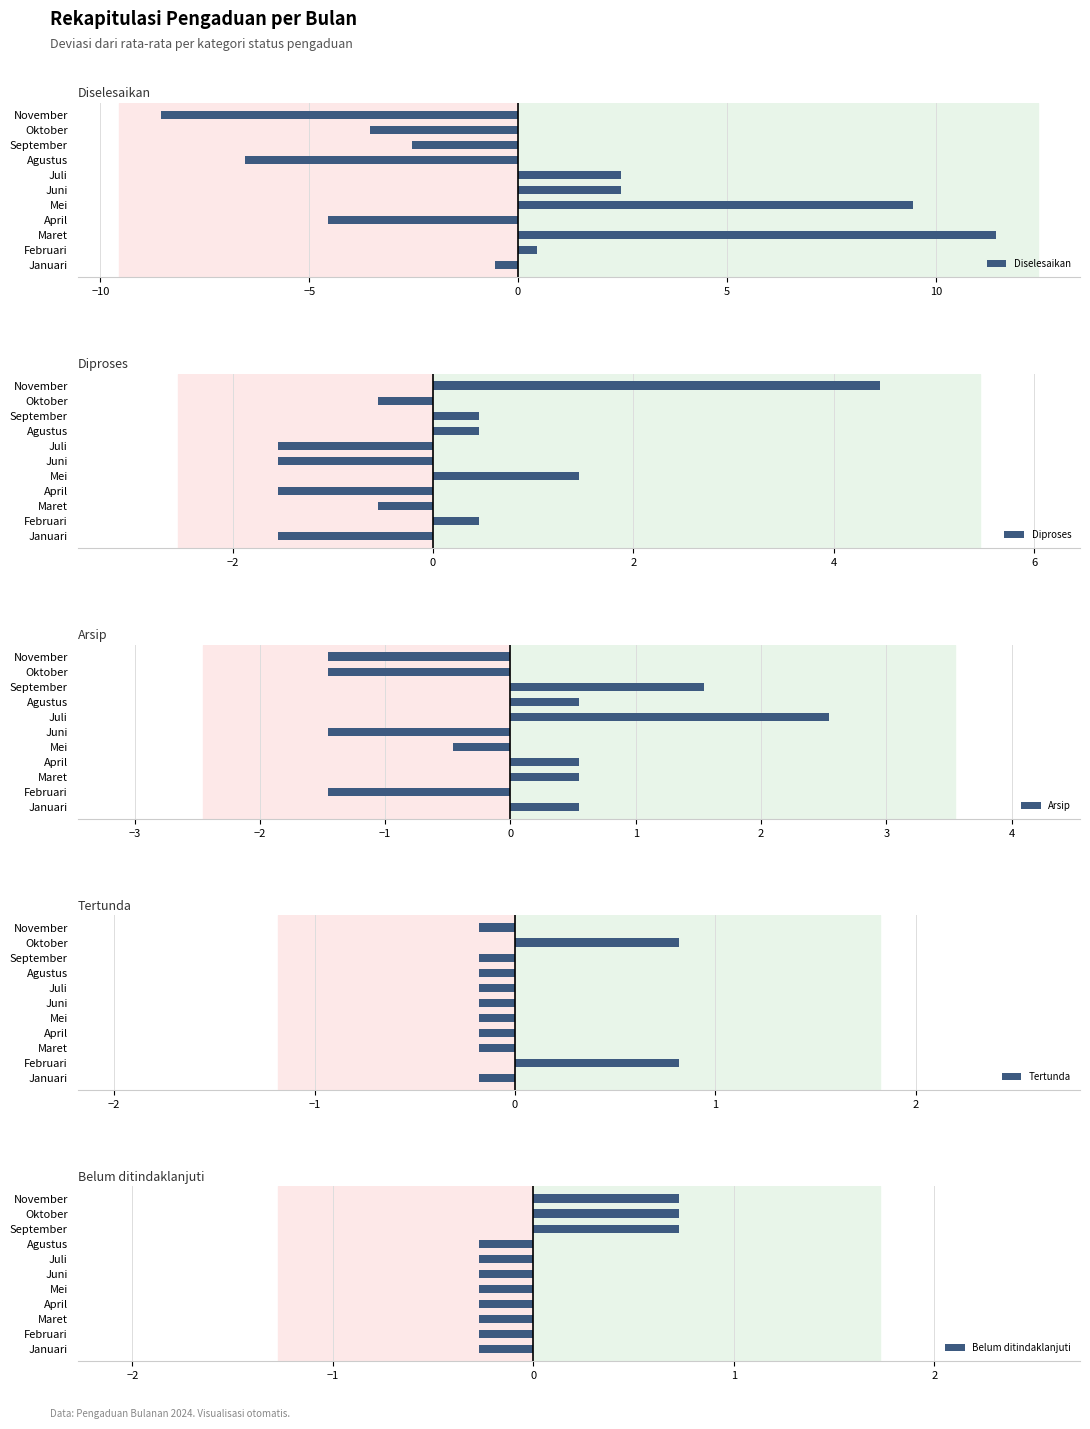

What is the difference between the maximum and minimum values in the Diselesaikan series?

20.0